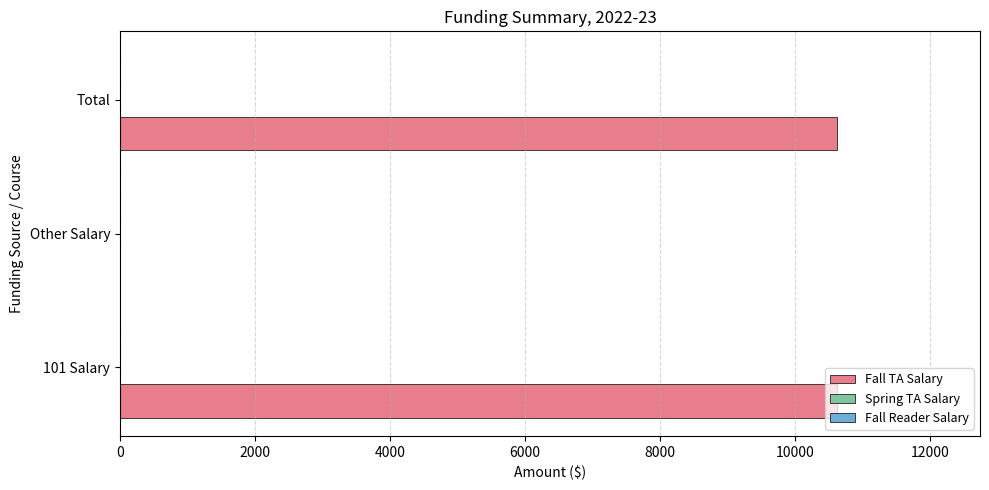

True or false: the data shows -3607.7 at Other Salary.

False